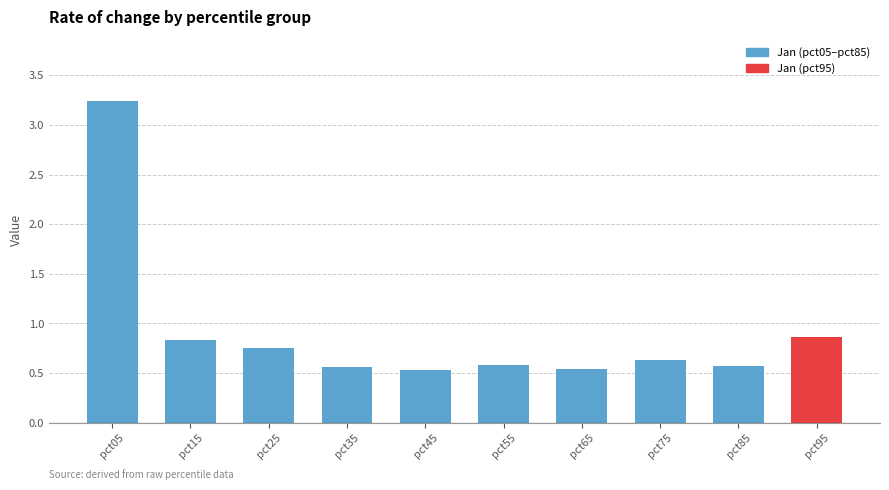

What is the sum of the values at pct45 and pct85?

1.1